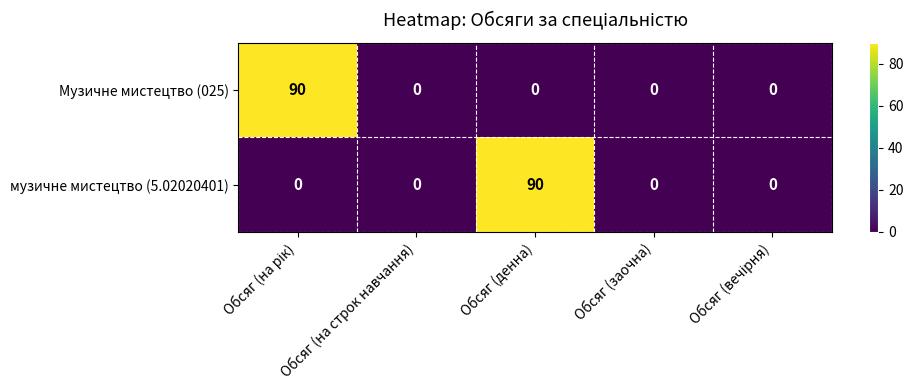

What is the highest value of the музичне мистецтво (5.02020401) series?

90